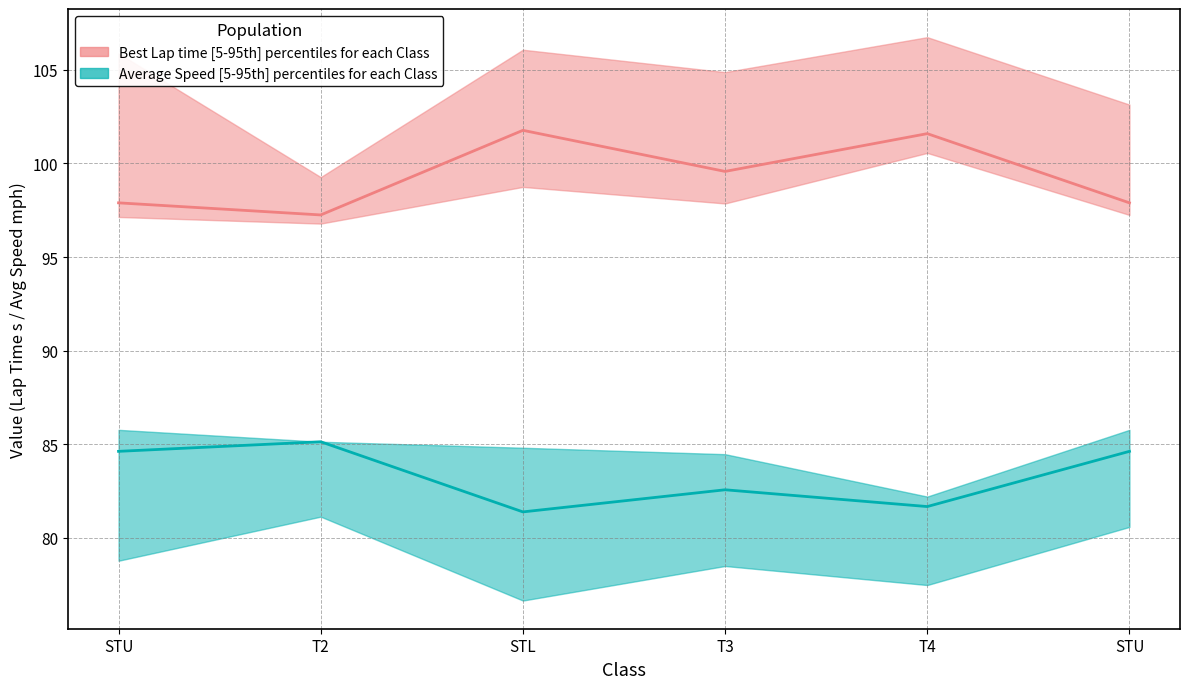

Rank the series at T2 from lowest to highest value.

Average Speed lower, Average Speed upper, Average Speed median, Best Lap time lower, Best Lap time median, Best Lap time upper